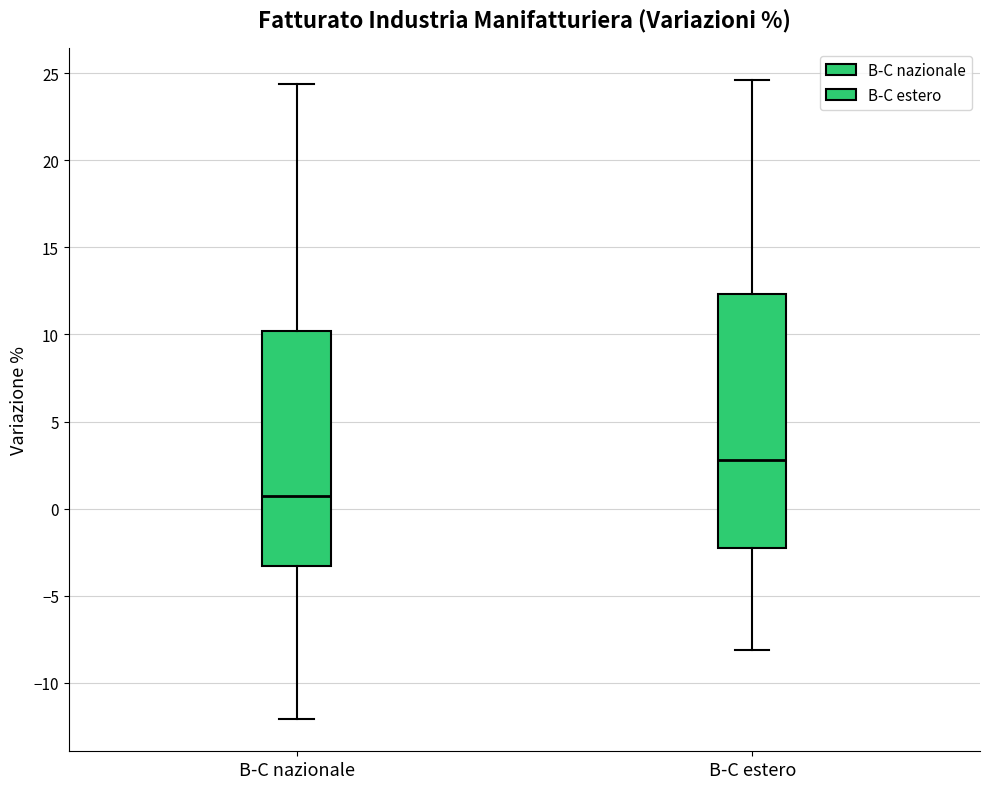

Which box's median line is the highest?

B-C estero